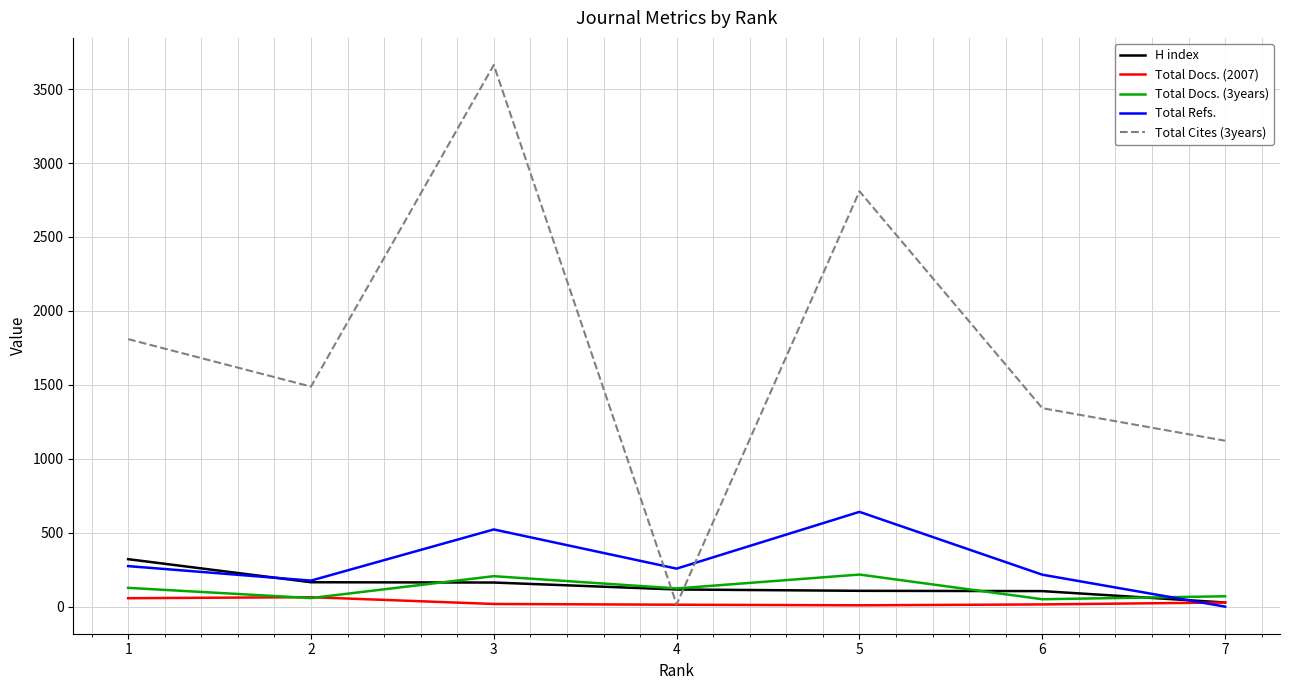

What is the maximum value shown in the chart?

3663